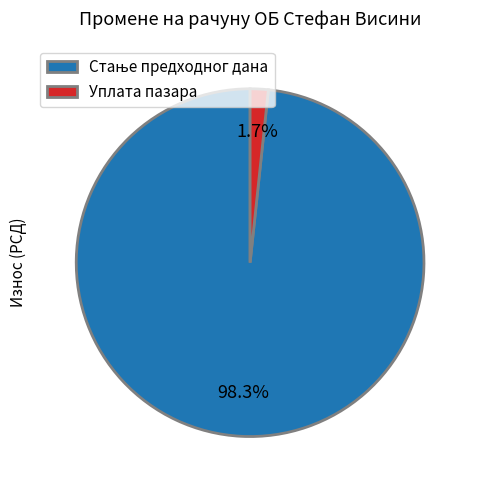

Which slice is the smallest?

Уплата пазара